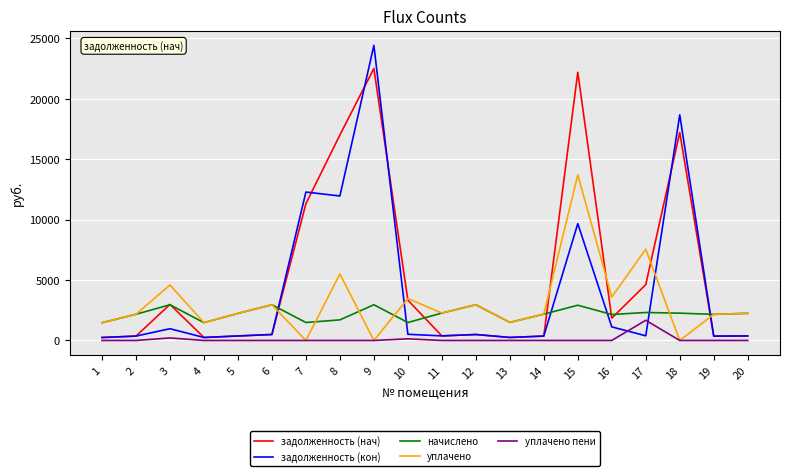

Is the value of уплачено at 20 greater than the value of задолженность (нач) at 8?

No